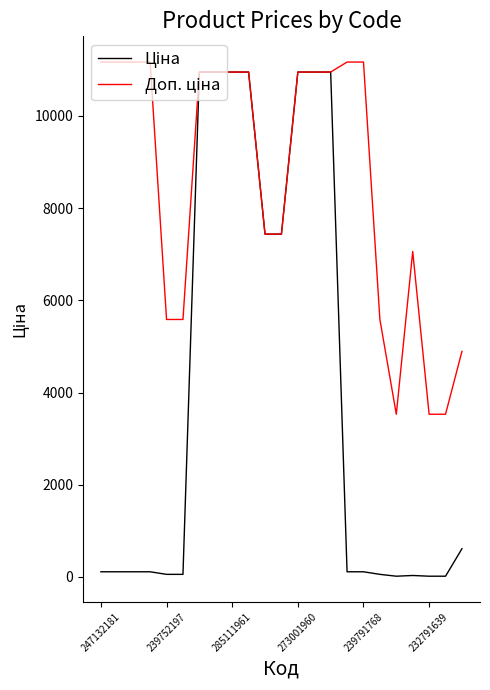

List the series in order of their peak value, highest first.

Доп. ціна, Ціна